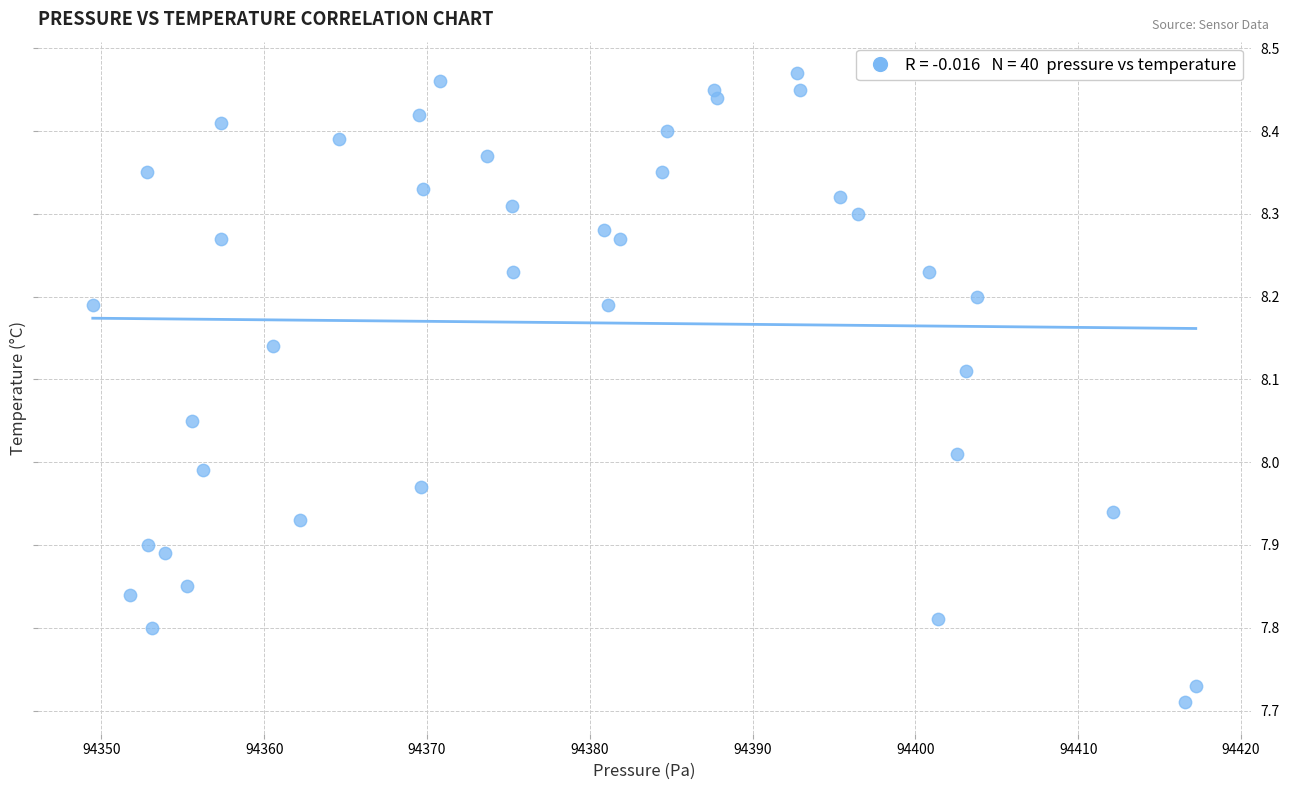

How many points are shown in the scatter plot?

40